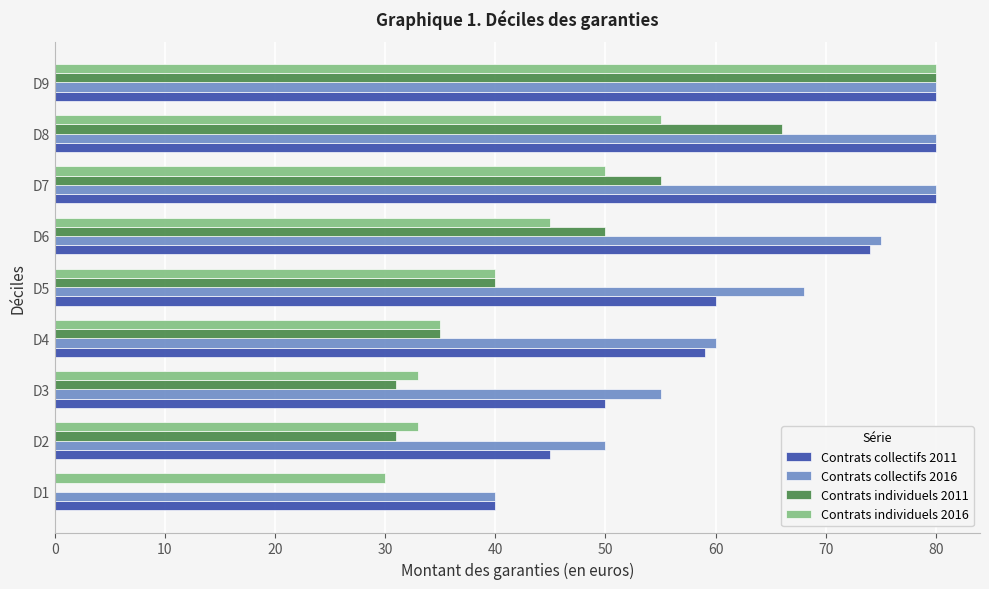

Which series has the widest spread of values?

Contrats individuels 2011